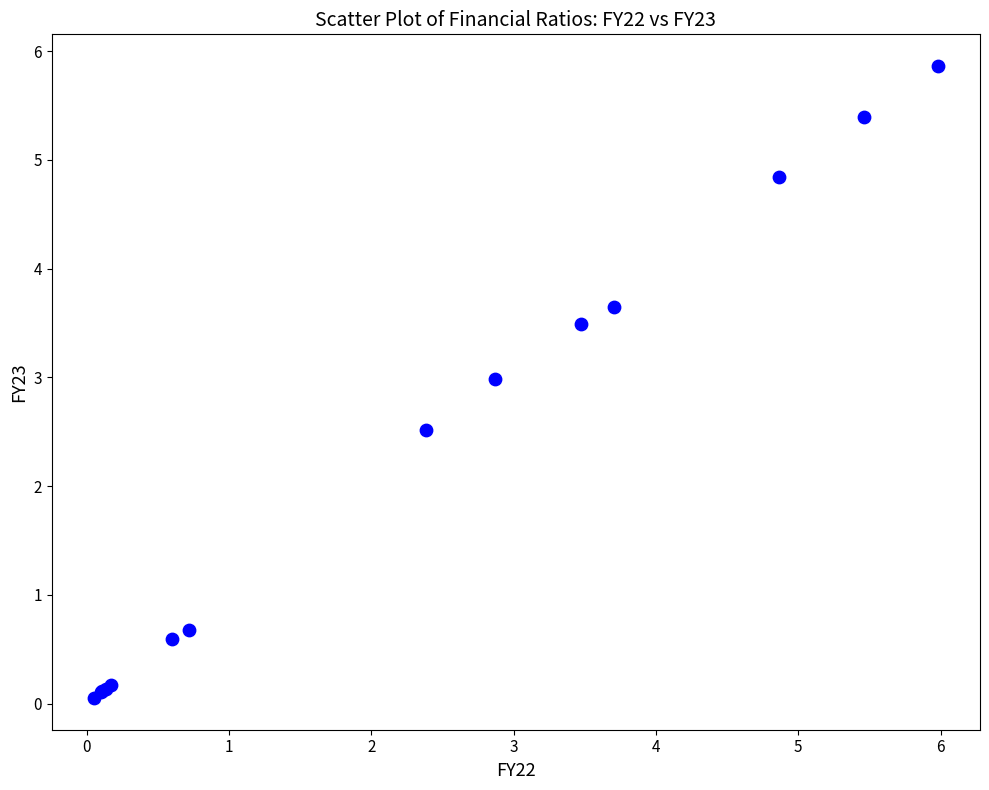

What Y value in the scatter plot is closest to 2?

2.5